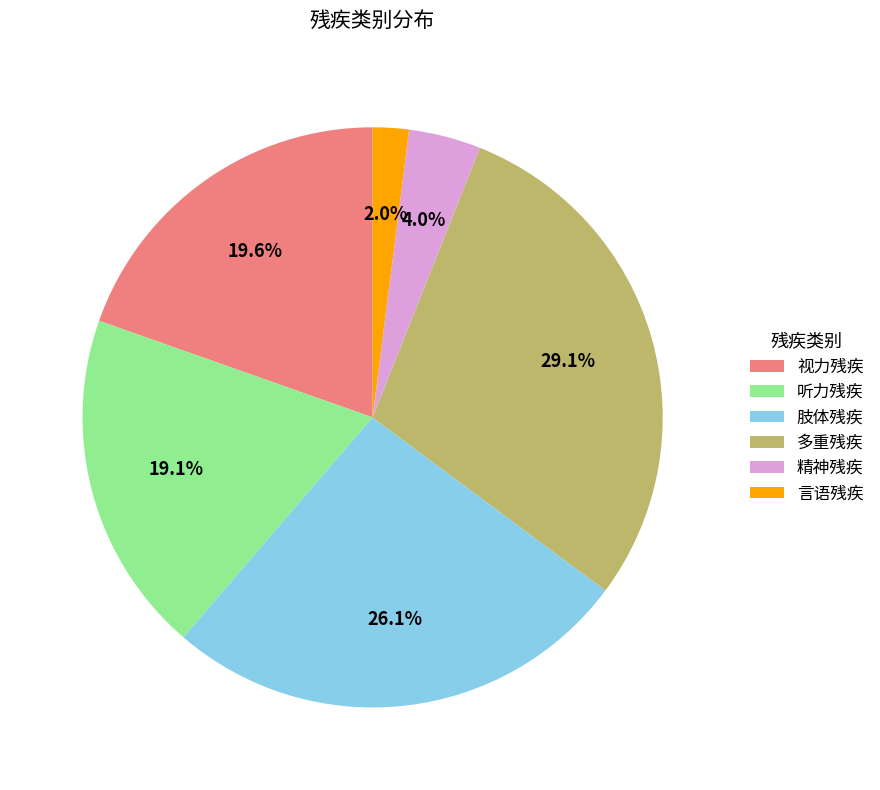

Count the number of slices in the pie.

6